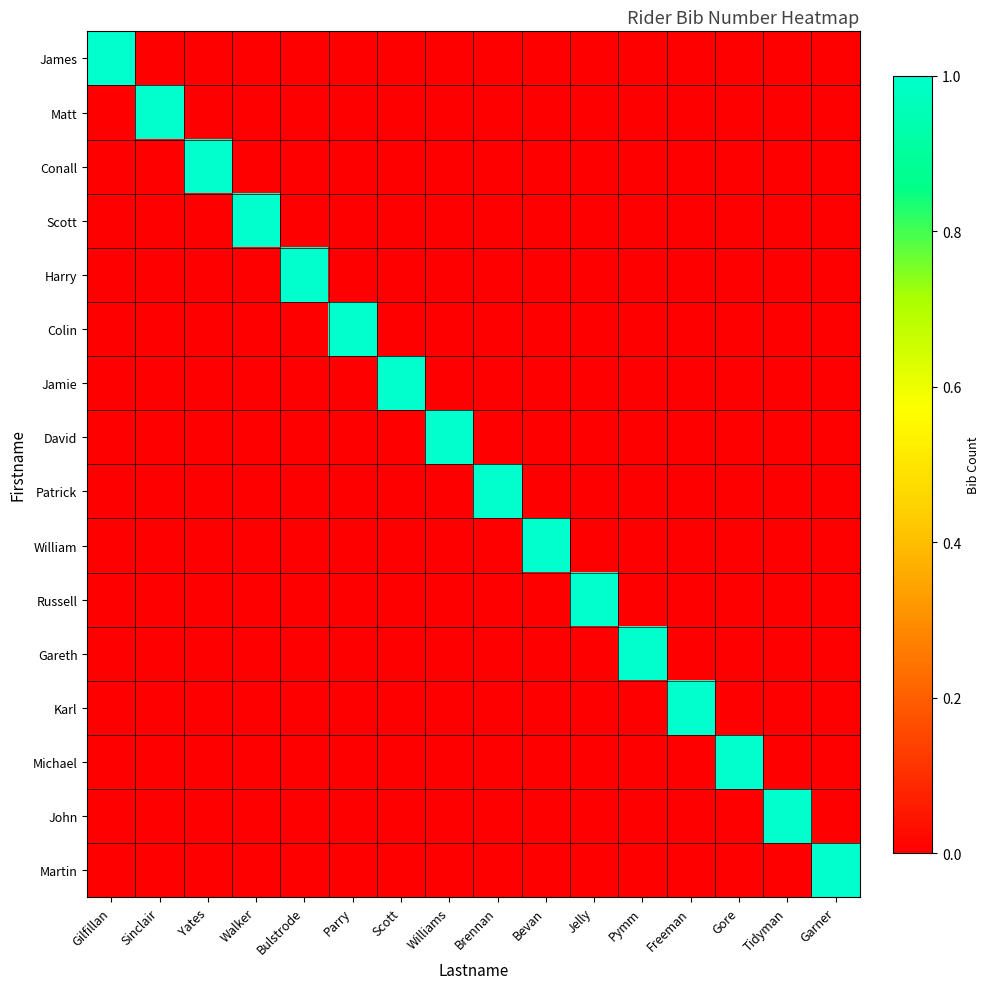

Reading right to left, transcribe all the data shown in this chart.

James: Garner=0	Tidyman=0	Gore=0	Freeman=0	Pymm=0	Jelly=0	Bevan=0	Brennan=0	Williams=0	Scott=0	Parry=0	Bulstrode=0	Walker=0	Yates=0	Sinclair=0	Gilfillan=1
Matt: Garner=0	Tidyman=0	Gore=0	Freeman=0	Pymm=0	Jelly=0	Bevan=0	Brennan=0	Williams=0	Scott=0	Parry=0	Bulstrode=0	Walker=0	Yates=0	Sinclair=1	Gilfillan=0
Conall: Garner=0	Tidyman=0	Gore=0	Freeman=0	Pymm=0	Jelly=0	Bevan=0	Brennan=0	Williams=0	Scott=0	Parry=0	Bulstrode=0	Walker=0	Yates=1	Sinclair=0	Gilfillan=0
Scott: Garner=0	Tidyman=0	Gore=0	Freeman=0	Pymm=0	Jelly=0	Bevan=0	Brennan=0	Williams=0	Scott=0	Parry=0	Bulstrode=0	Walker=1	Yates=0	Sinclair=0	Gilfillan=0
Harry: Garner=0	Tidyman=0	Gore=0	Freeman=0	Pymm=0	Jelly=0	Bevan=0	Brennan=0	Williams=0	Scott=0	Parry=0	Bulstrode=1	Walker=0	Yates=0	Sinclair=0	Gilfillan=0
Colin: Garner=0	Tidyman=0	Gore=0	Freeman=0	Pymm=0	Jelly=0	Bevan=0	Brennan=0	Williams=0	Scott=0	Parry=1	Bulstrode=0	Walker=0	Yates=0	Sinclair=0	Gilfillan=0
Jamie: Garner=0	Tidyman=0	Gore=0	Freeman=0	Pymm=0	Jelly=0	Bevan=0	Brennan=0	Williams=0	Scott=1	Parry=0	Bulstrode=0	Walker=0	Yates=0	Sinclair=0	Gilfillan=0
David: Garner=0	Tidyman=0	Gore=0	Freeman=0	Pymm=0	Jelly=0	Bevan=0	Brennan=0	Williams=1	Scott=0	Parry=0	Bulstrode=0	Walker=0	Yates=0	Sinclair=0	Gilfillan=0
Patrick: Garner=0	Tidyman=0	Gore=0	Freeman=0	Pymm=0	Jelly=0	Bevan=0	Brennan=1	Williams=0	Scott=0	Parry=0	Bulstrode=0	Walker=0	Yates=0	Sinclair=0	Gilfillan=0
William: Garner=0	Tidyman=0	Gore=0	Freeman=0	Pymm=0	Jelly=0	Bevan=1	Brennan=0	Williams=0	Scott=0	Parry=0	Bulstrode=0	Walker=0	Yates=0	Sinclair=0	Gilfillan=0
Russell: Garner=0	Tidyman=0	Gore=0	Freeman=0	Pymm=0	Jelly=1	Bevan=0	Brennan=0	Williams=0	Scott=0	Parry=0	Bulstrode=0	Walker=0	Yates=0	Sinclair=0	Gilfillan=0
Gareth: Garner=0	Tidyman=0	Gore=0	Freeman=0	Pymm=1	Jelly=0	Bevan=0	Brennan=0	Williams=0	Scott=0	Parry=0	Bulstrode=0	Walker=0	Yates=0	Sinclair=0	Gilfillan=0
Karl: Garner=0	Tidyman=0	Gore=0	Freeman=1	Pymm=0	Jelly=0	Bevan=0	Brennan=0	Williams=0	Scott=0	Parry=0	Bulstrode=0	Walker=0	Yates=0	Sinclair=0	Gilfillan=0
Michael: Garner=0	Tidyman=0	Gore=1	Freeman=0	Pymm=0	Jelly=0	Bevan=0	Brennan=0	Williams=0	Scott=0	Parry=0	Bulstrode=0	Walker=0	Yates=0	Sinclair=0	Gilfillan=0
John: Garner=0	Tidyman=1	Gore=0	Freeman=0	Pymm=0	Jelly=0	Bevan=0	Brennan=0	Williams=0	Scott=0	Parry=0	Bulstrode=0	Walker=0	Yates=0	Sinclair=0	Gilfillan=0
Martin: Garner=1	Tidyman=0	Gore=0	Freeman=0	Pymm=0	Jelly=0	Bevan=0	Brennan=0	Williams=0	Scott=0	Parry=0	Bulstrode=0	Walker=0	Yates=0	Sinclair=0	Gilfillan=0